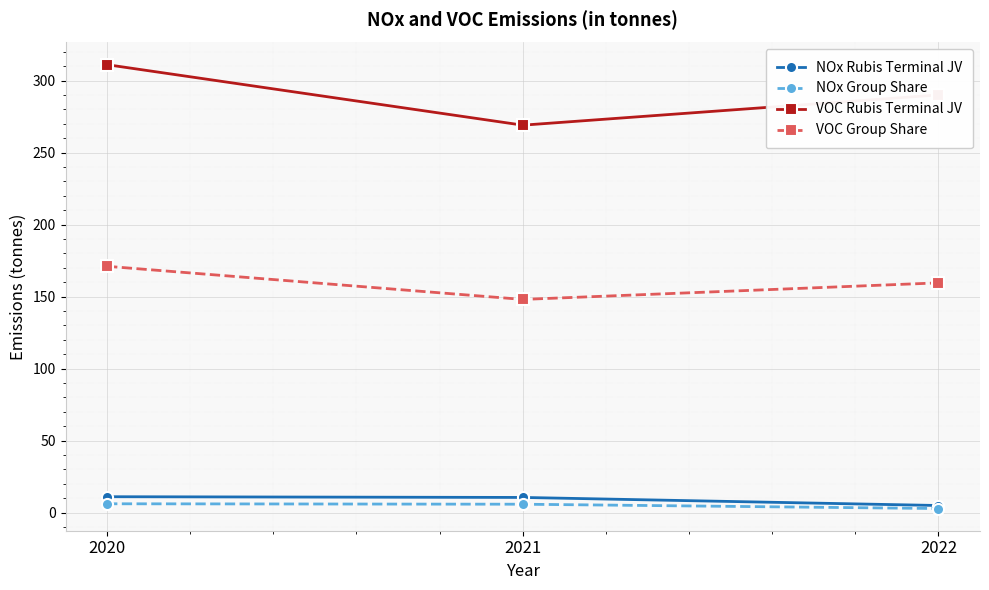

How many series are shown in this chart?

4